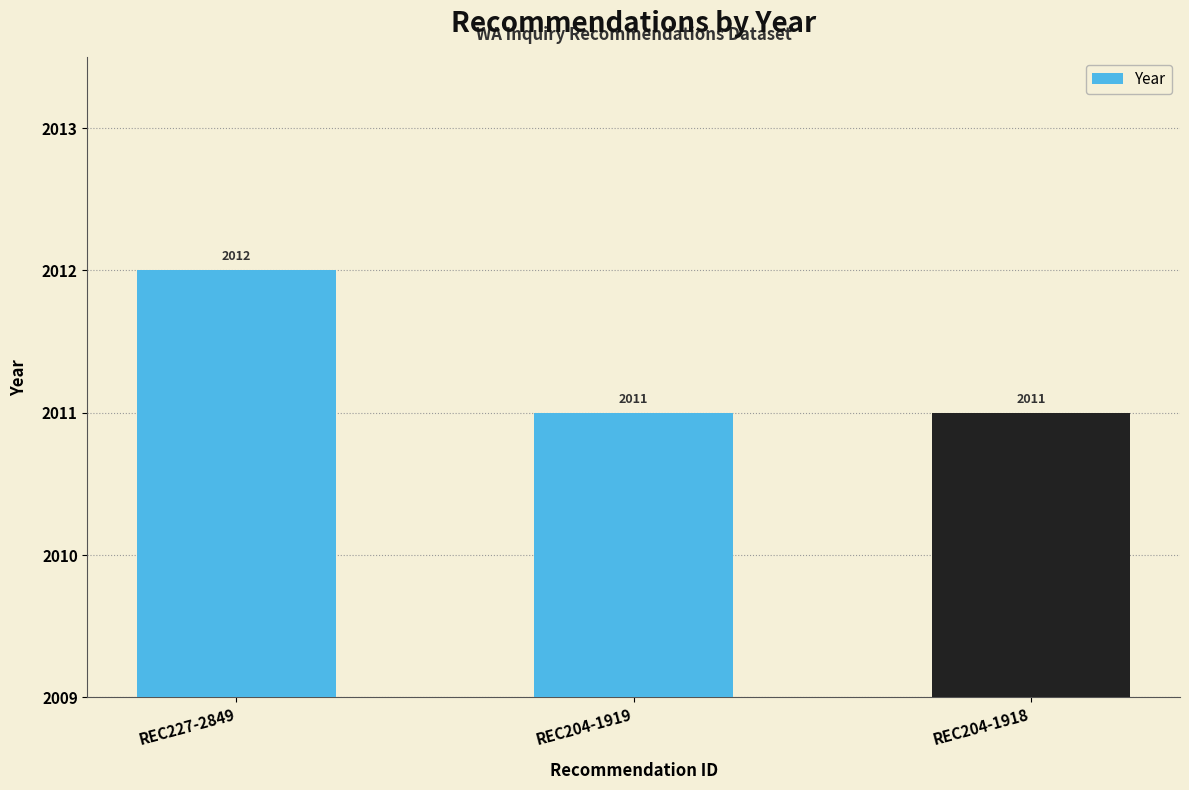

Reading left to right, extract all data points from this chart.

2012	2011	2011